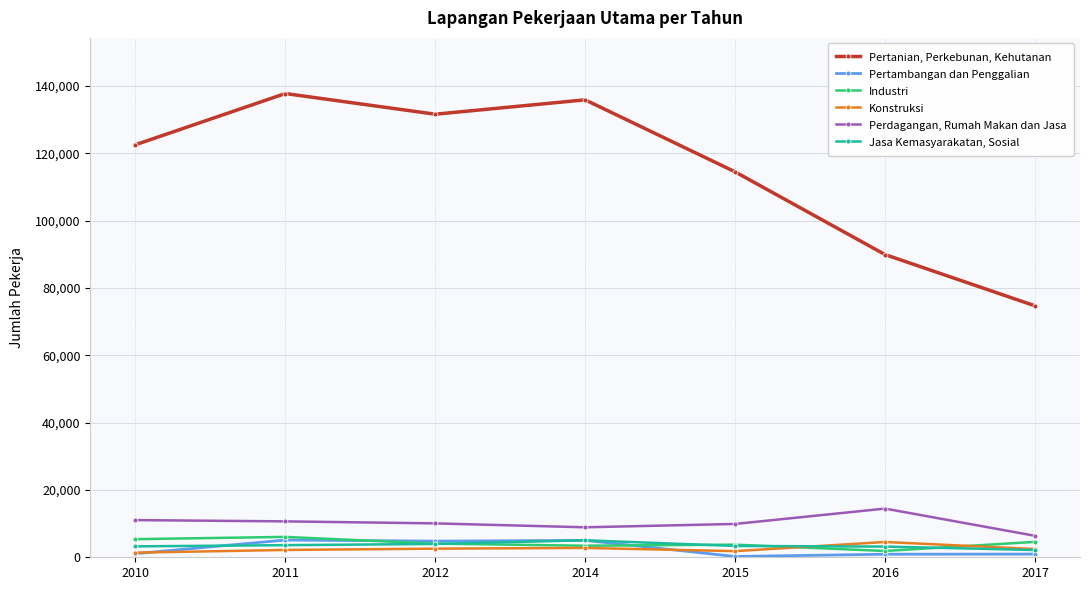

What is the value of the Pertanian, Perkebunan, Kehutanan point at the 4th from the left?

135878